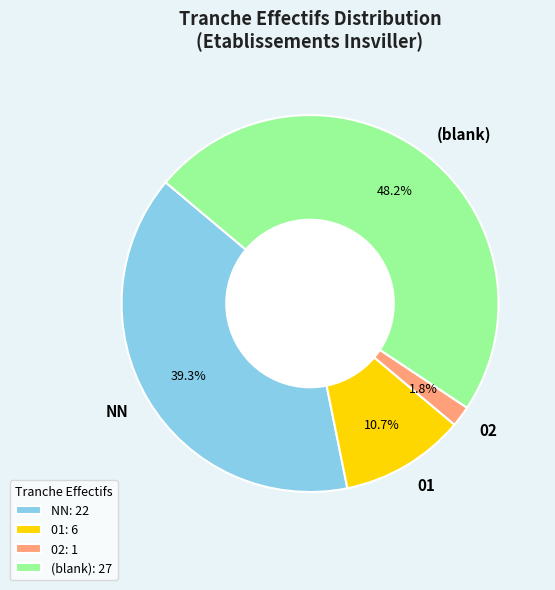

Count the number of slices in the pie.

4